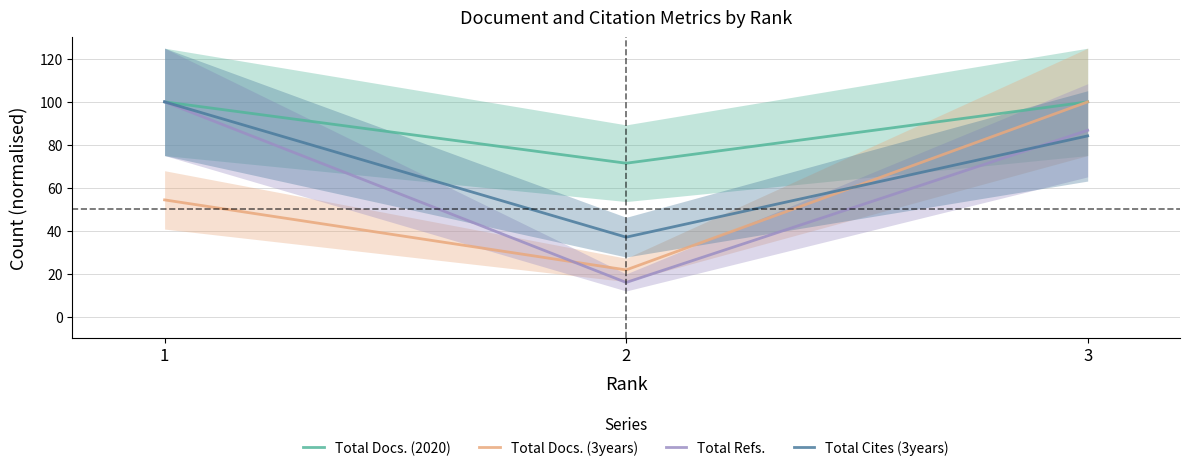

What is the total value across all series at 2?

146.0